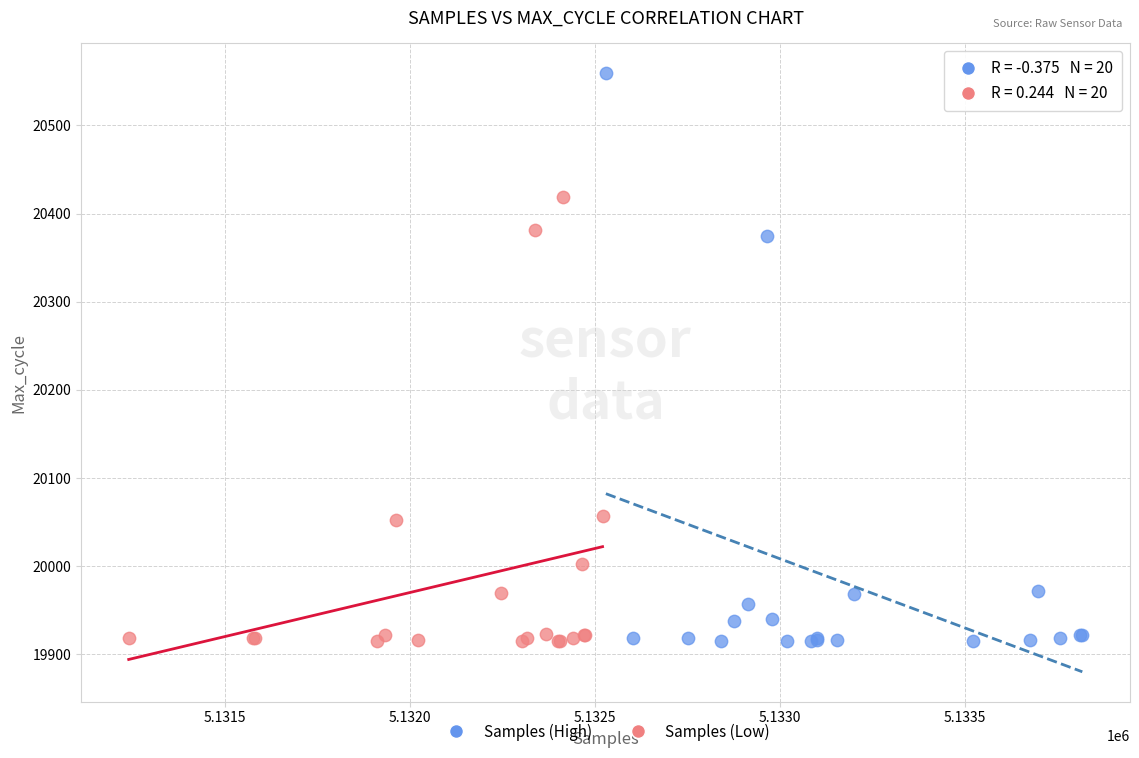

Which series reaches the maximum Y coordinate?

Samples (High)